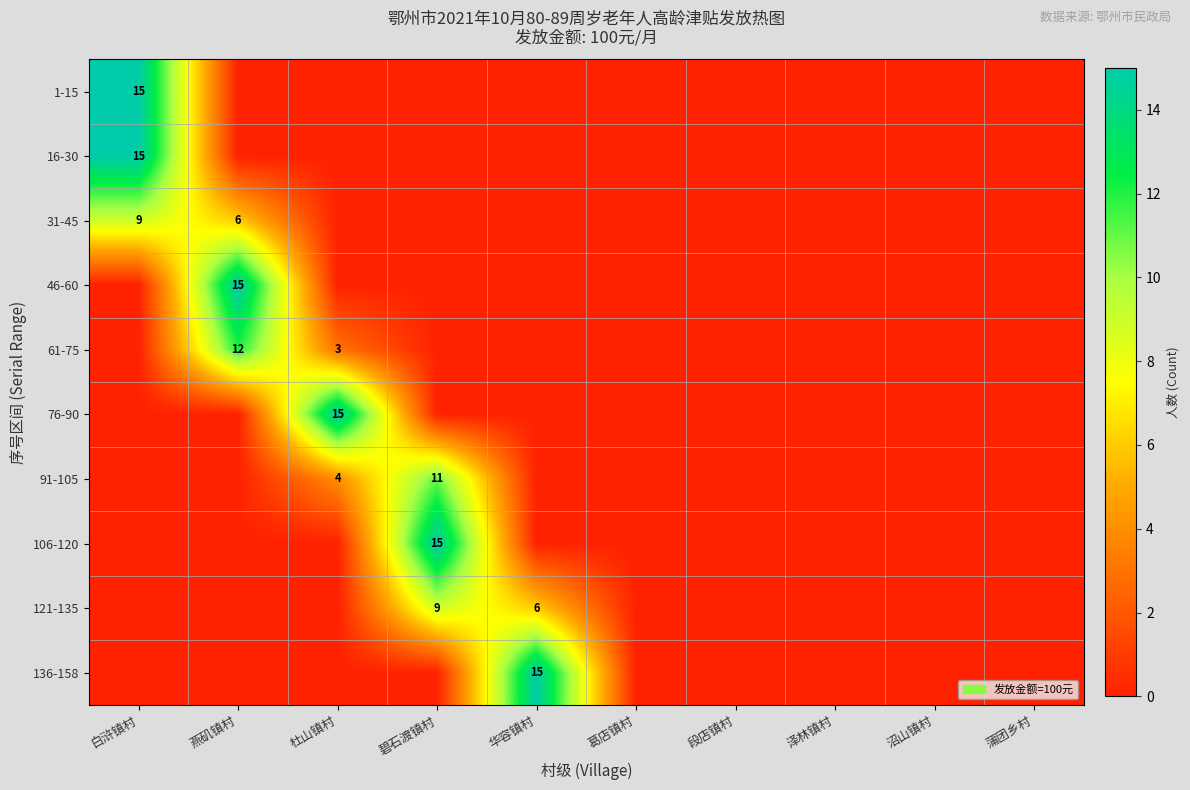

How many series are shown in this chart?

10